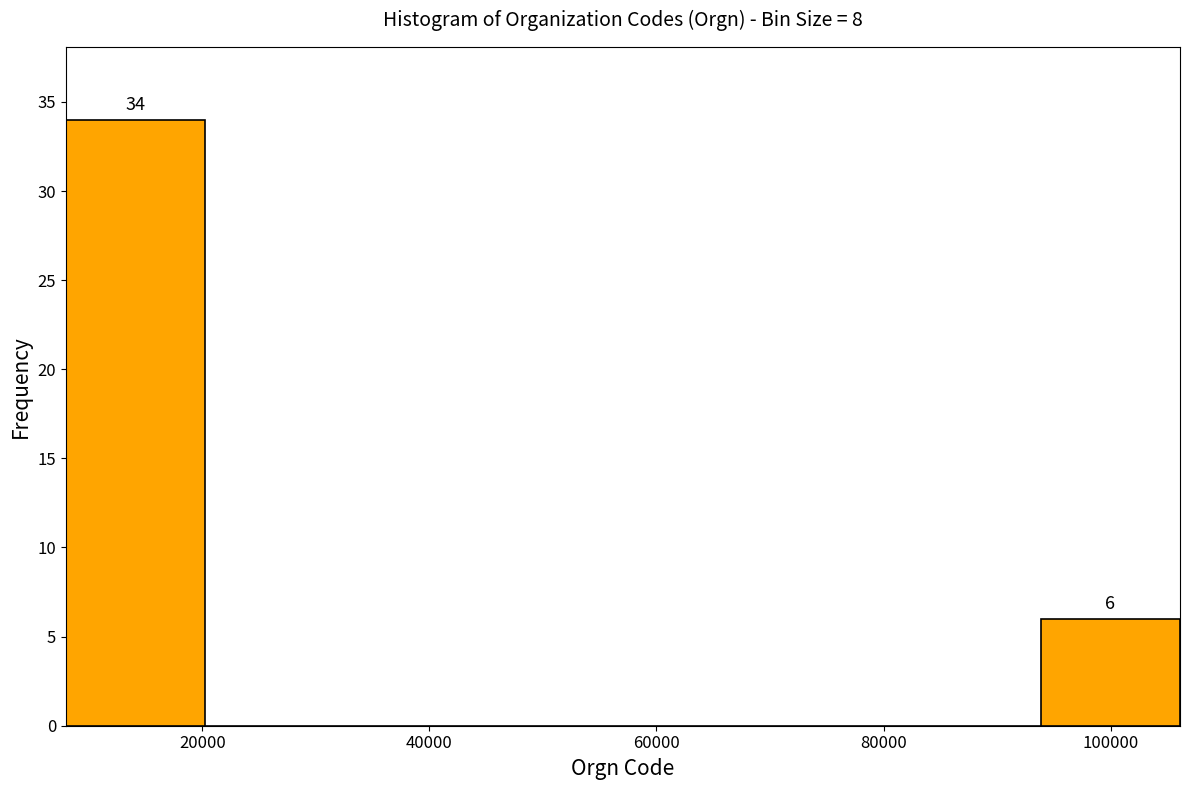

Which range on the x-axis has the tallest bar?

8000 to 20000